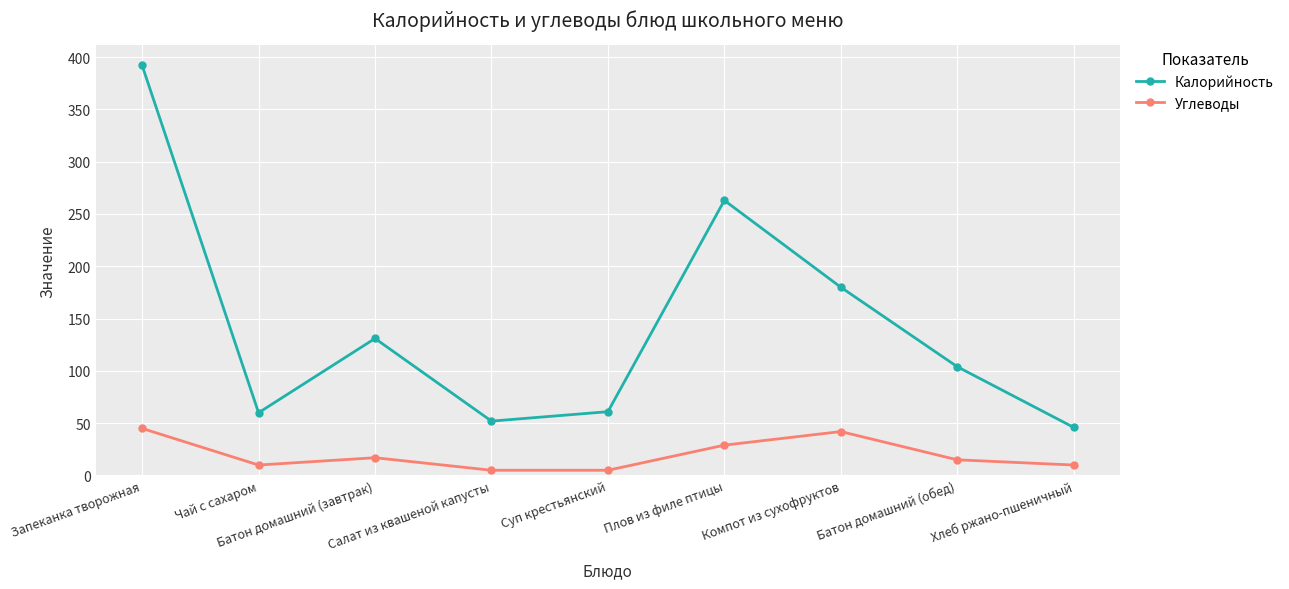

What is the greatest value displayed?

392